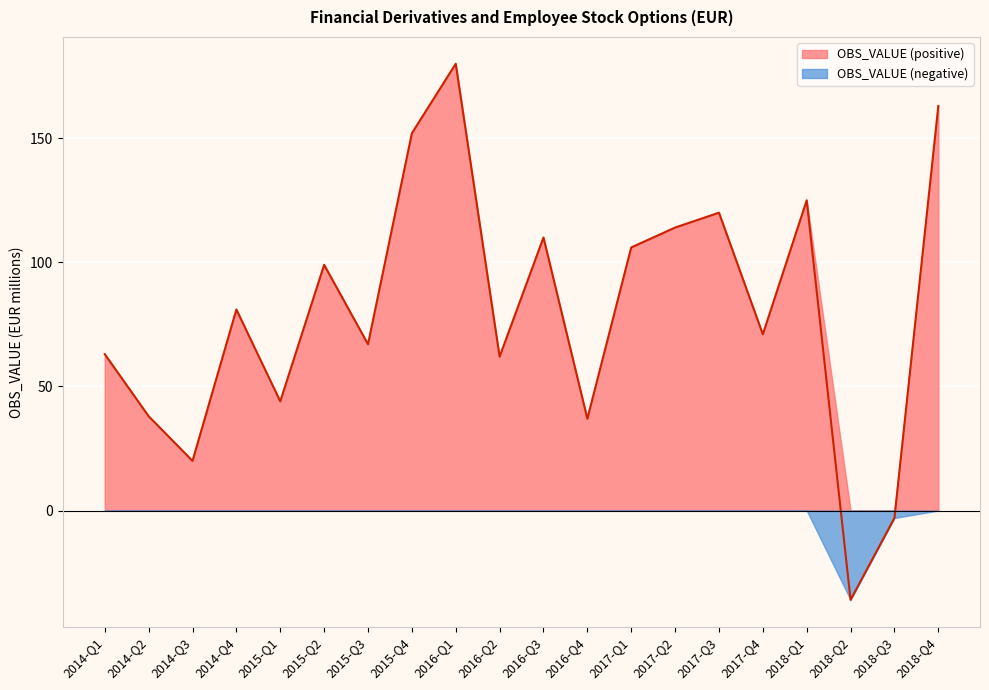

What is the label of the 5th point from the right?

2017-Q4